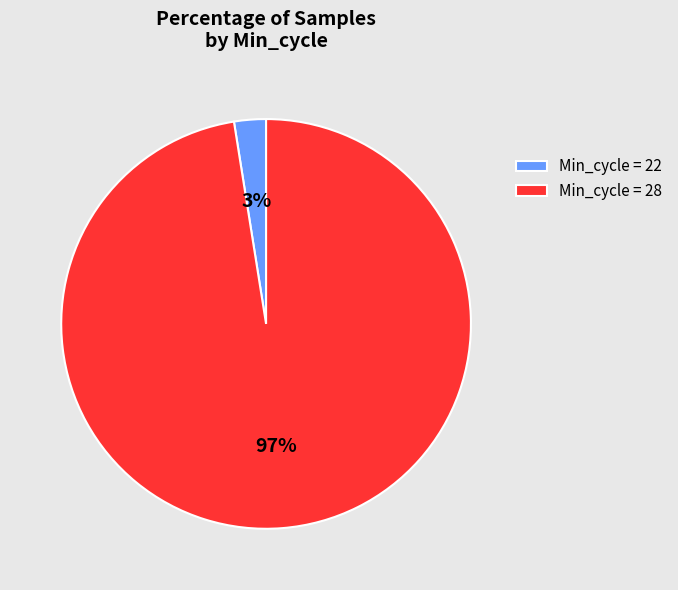

Between Min_cycle = 28 and Min_cycle = 22, which is larger?

Min_cycle = 28